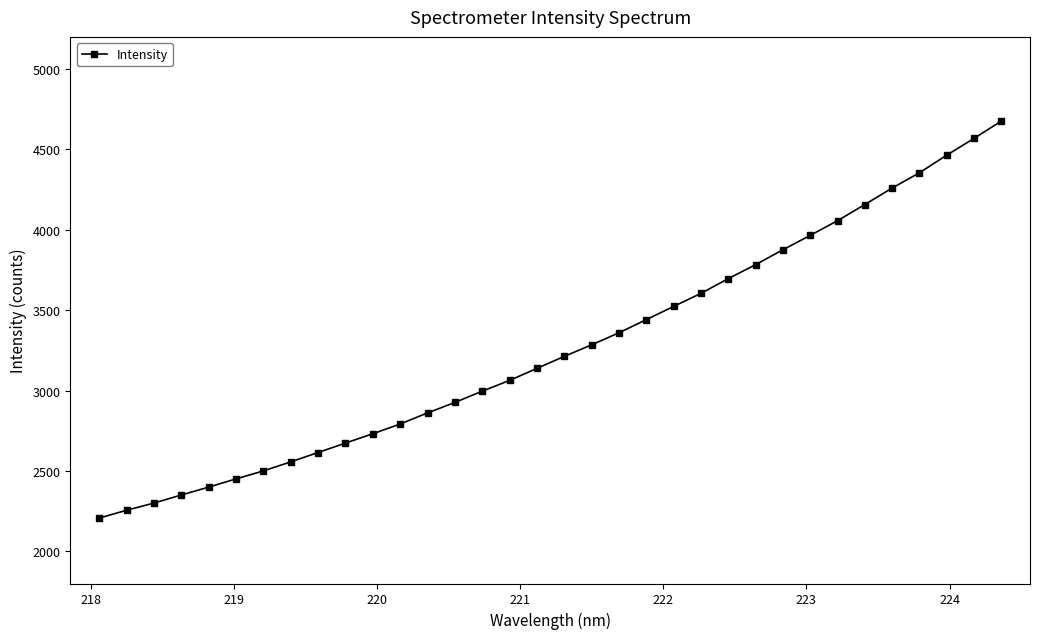

What is the maximum value shown in the chart?

4676.8